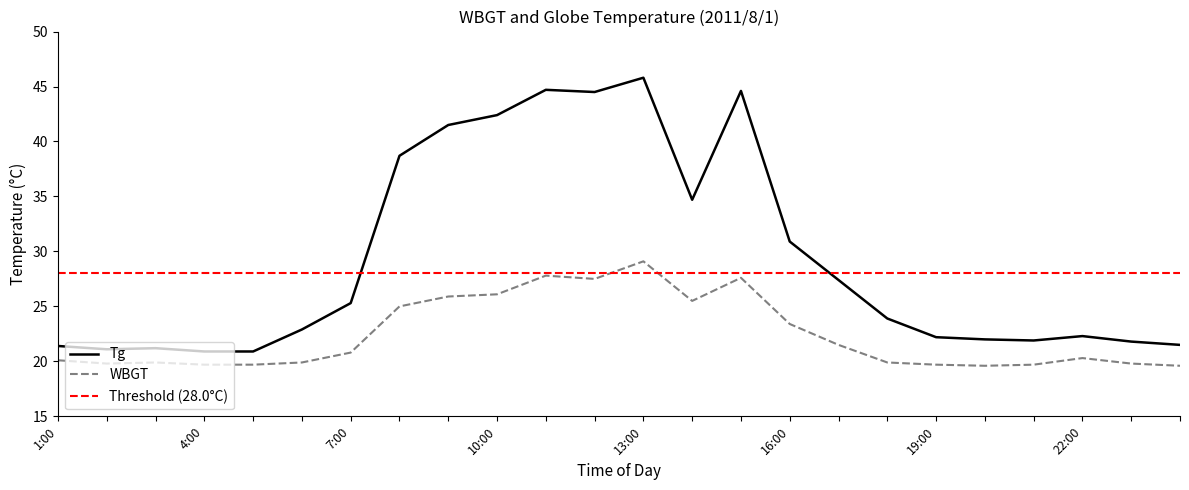

True or false: Tg and WBGT intersect in this chart.

False